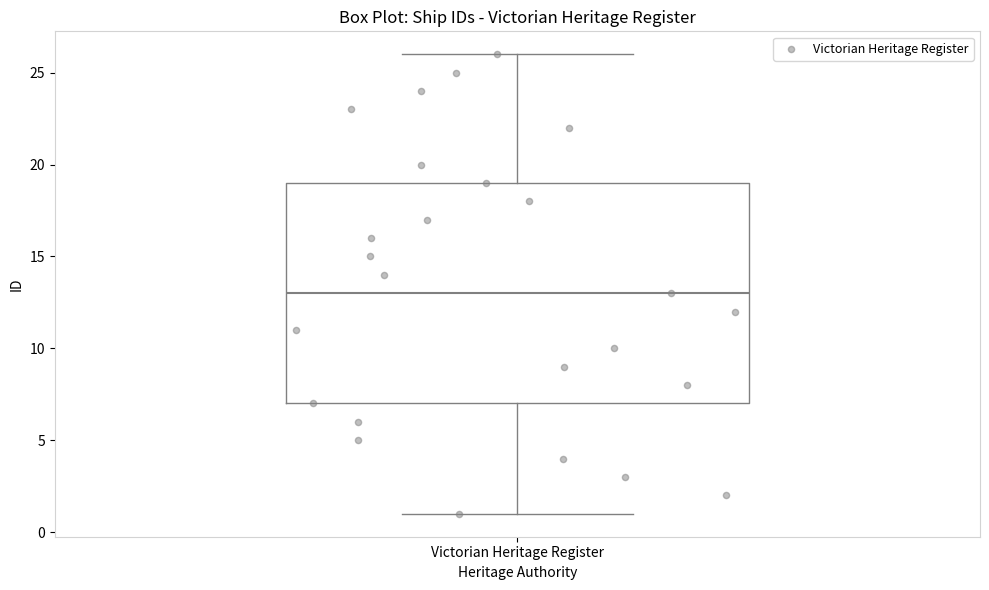

Where is the lower edge of the box for Victorian Heritage Register on the y-axis? The values are not printed on the chart, so give them approximately, as read against the axis.

7